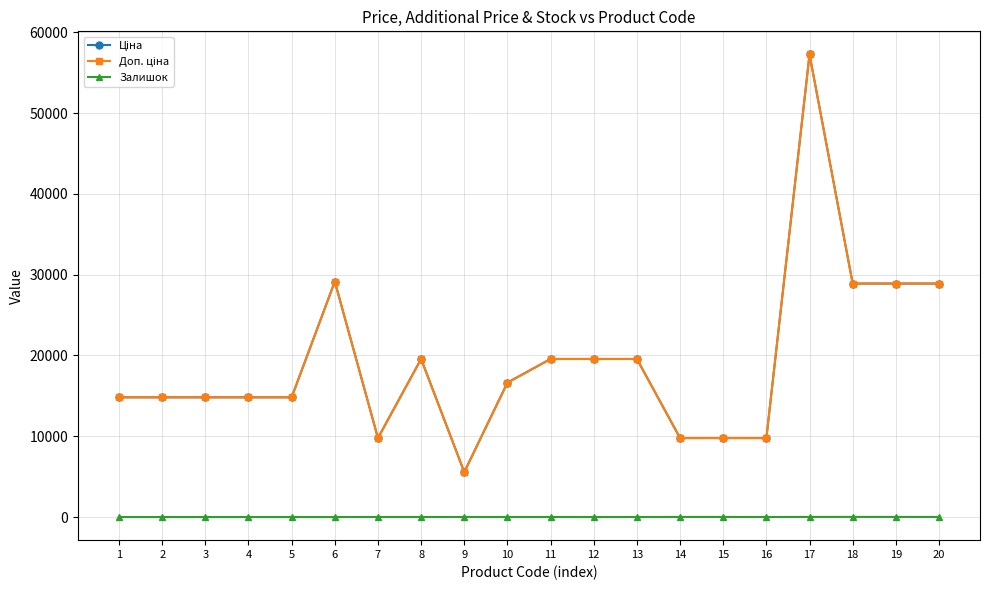

What is the difference between the maximum and minimum values in the Ціна series?

51697.7